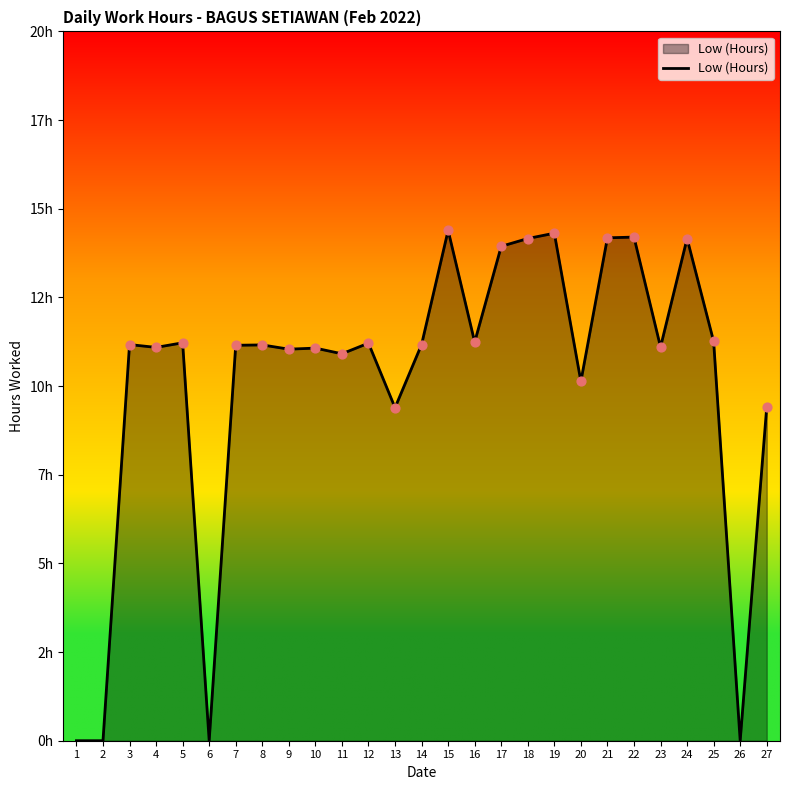

Is this an area chart (filled region under the line)?

Yes